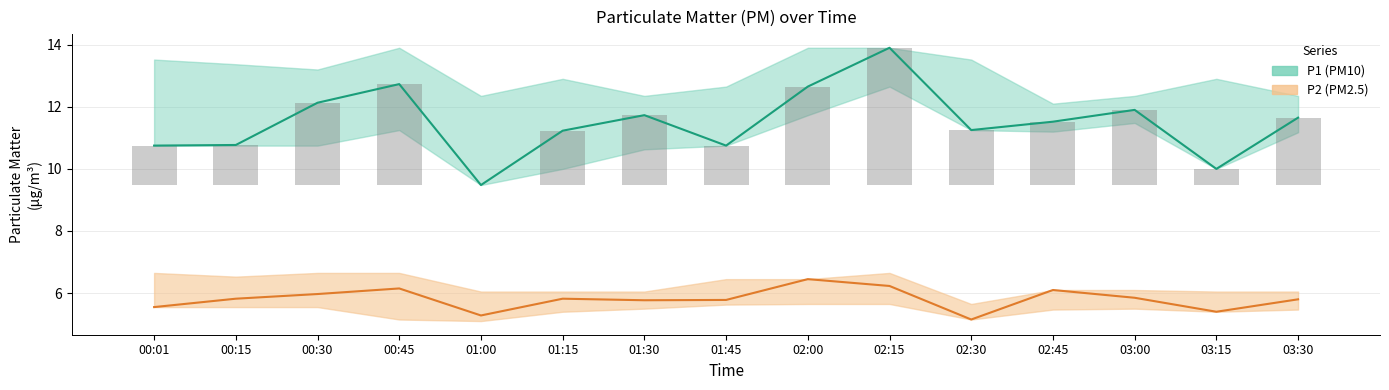

List the labels in order of P1 value, smallest first.

01:00, 03:15, 00:01, 01:45, 00:15, 01:15, 02:30, 02:45, 03:30, 01:30, 03:00, 00:30, 02:00, 00:45, 02:15